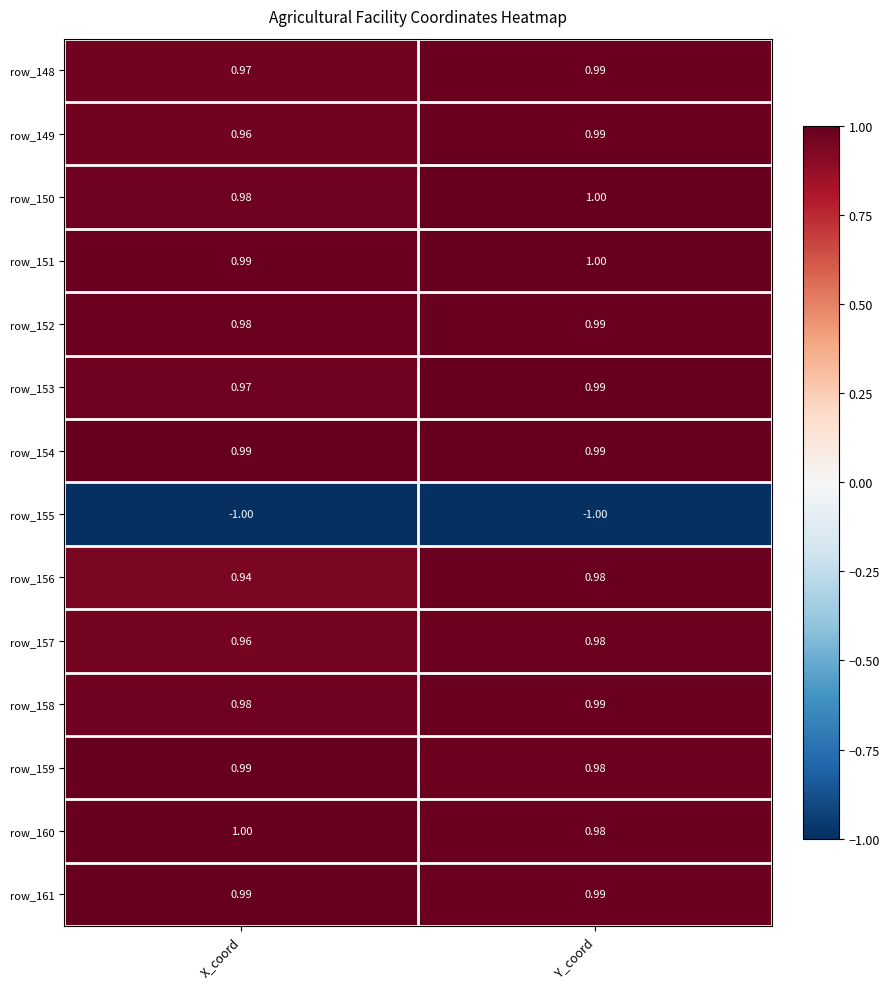

List the labels in order of row_157 value, largest first.

Y_coord, X_coord